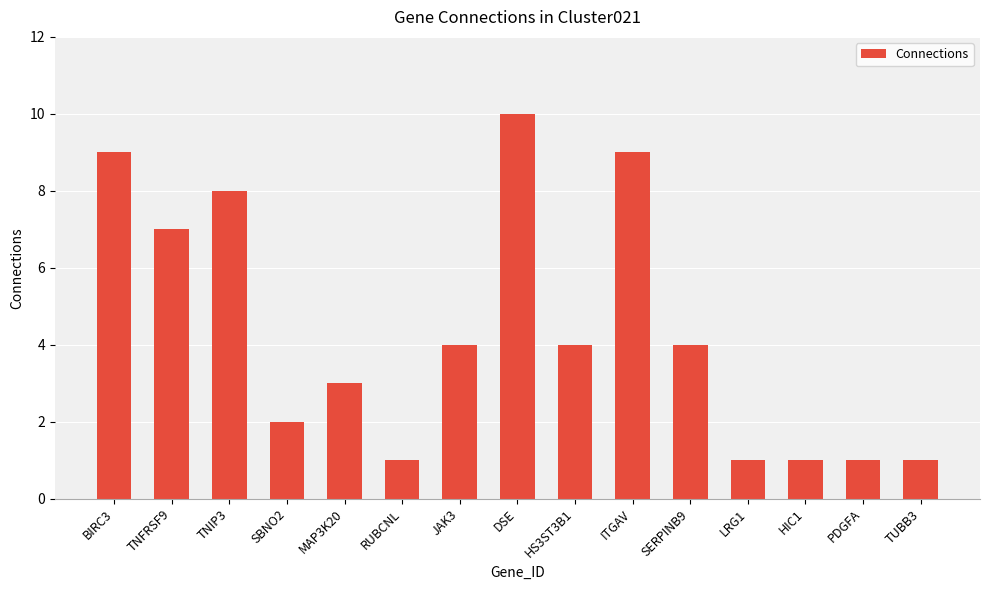

How many data points does each series have?

15